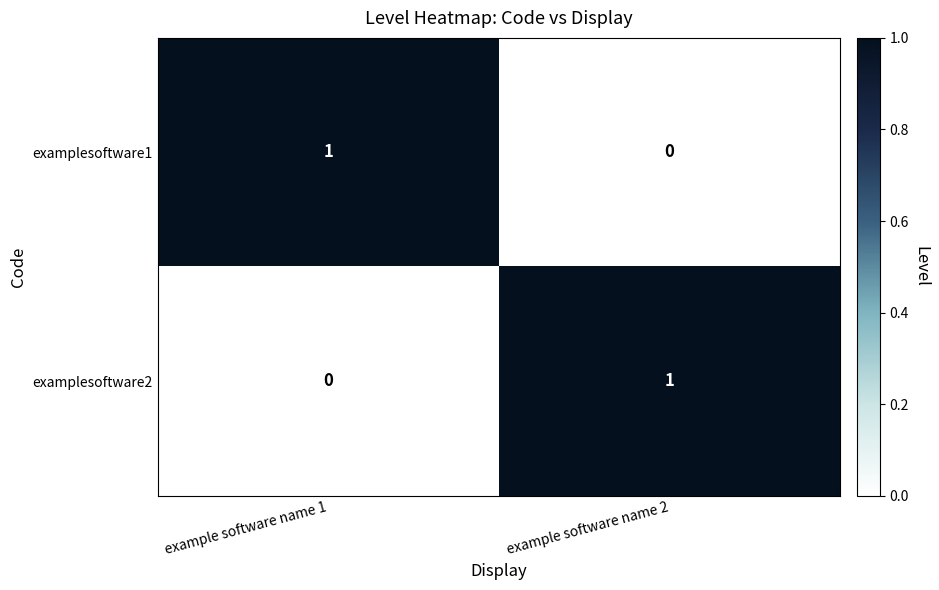

True or false: examplesoftware1 has a value of 1 at example software name 1.

True